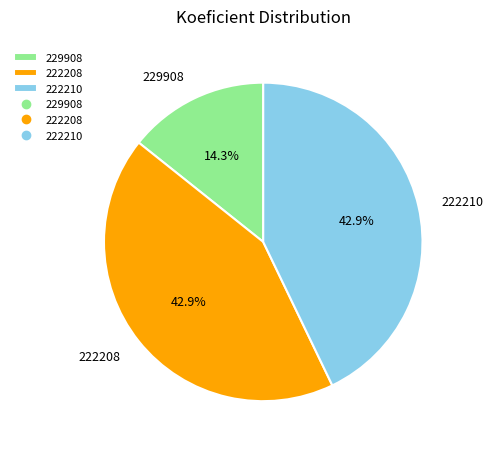

To the nearest percent, what portion does 229908 represent?

14%